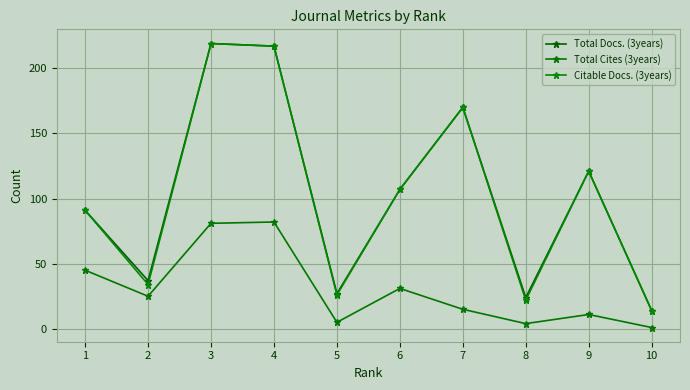

What is the total value across all series at 10?

29